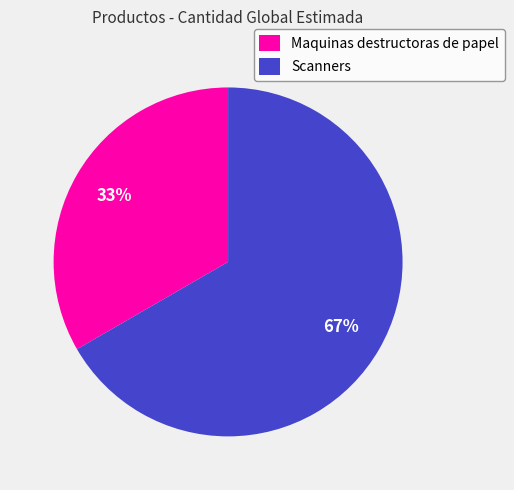

To the nearest percent, what is the combined percentage of Maquinas destructoras de papel and Scanners?

100%